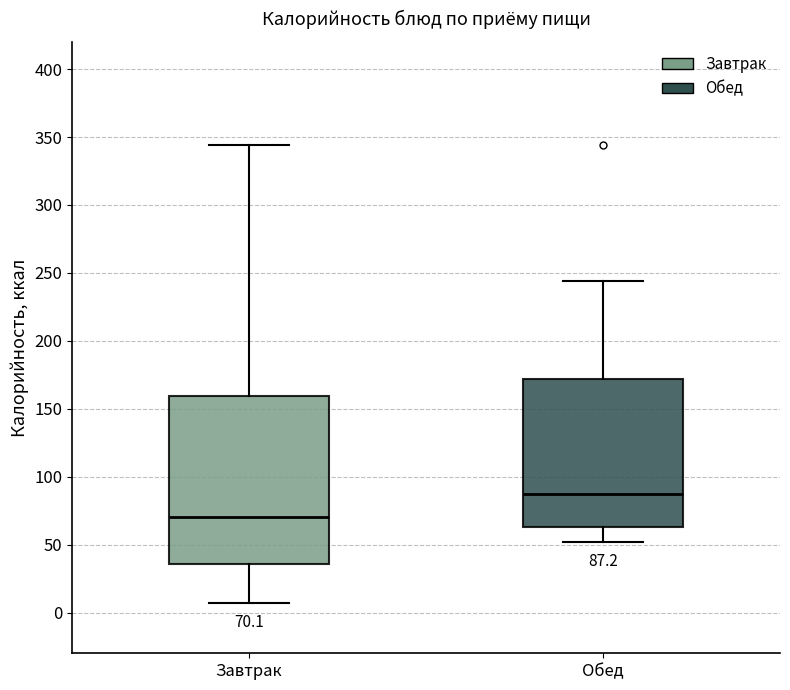

Which box has the highest median line?

Обед